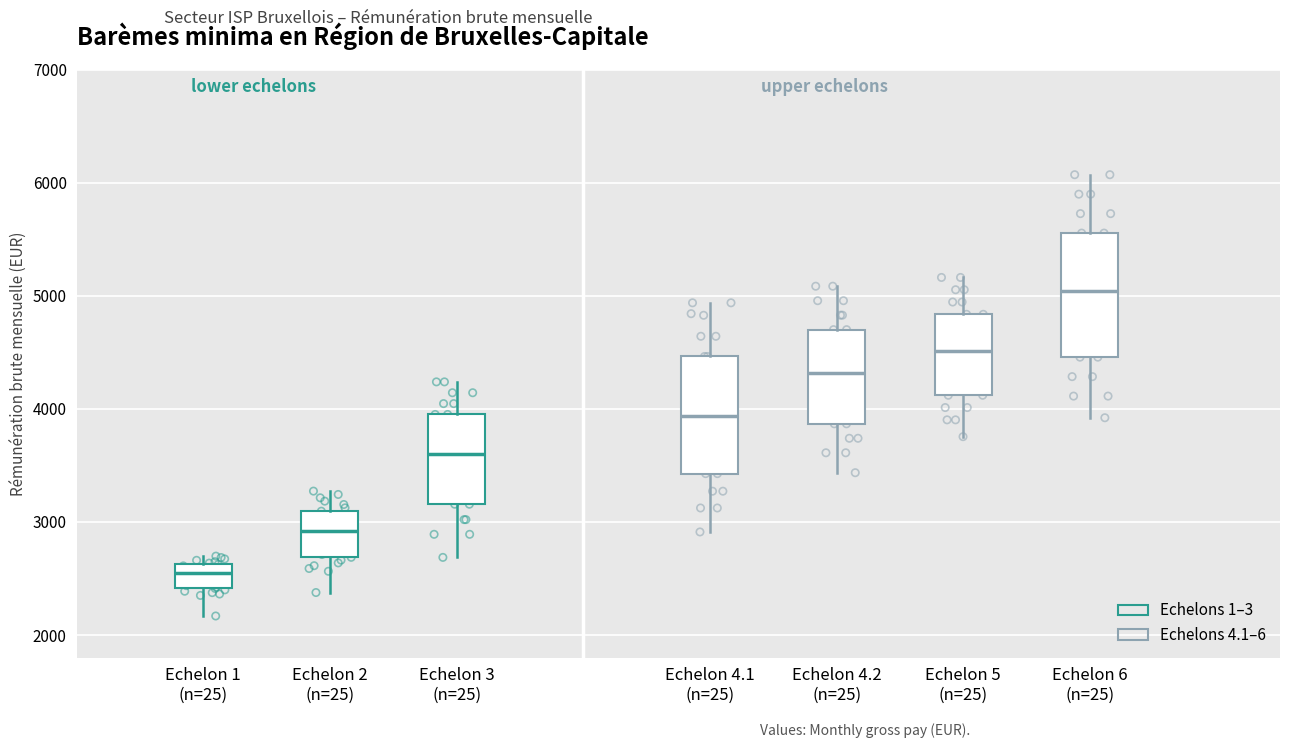

Where is the upper edge of the box for Echelon 3 (n=25) on the y-axis? The values are not printed on the chart, so give them approximately, as read against the axis.

4000